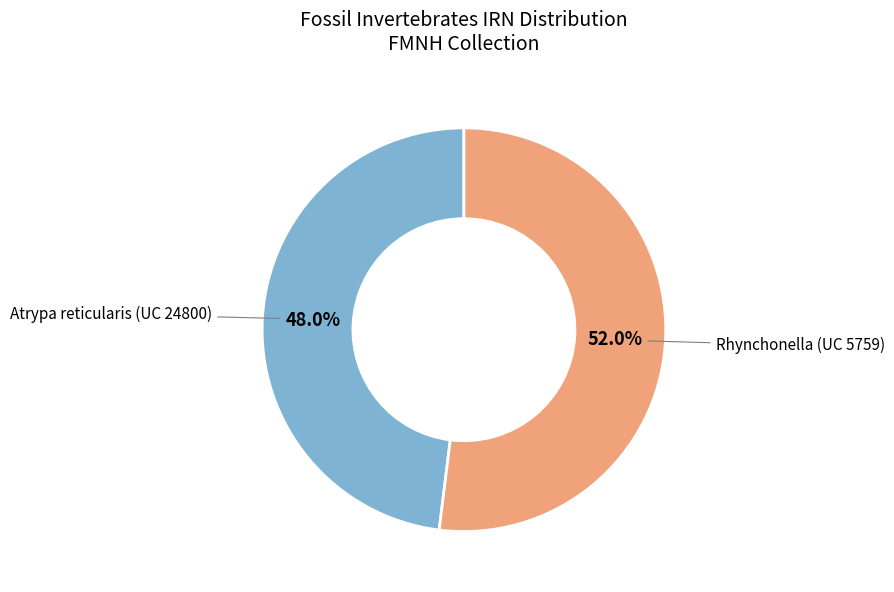

Does any single category account for the majority?

Yes